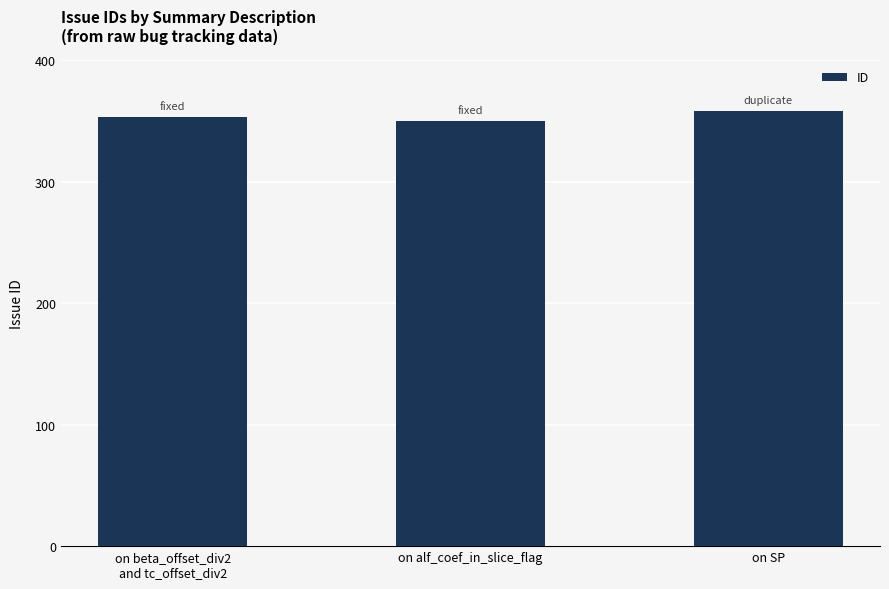

Reading left to right, what are all the values shown in this chart?

on beta_offset_div2
and tc_offset_div2=353	on alf_coef_in_slice_flag=350	on SP=358